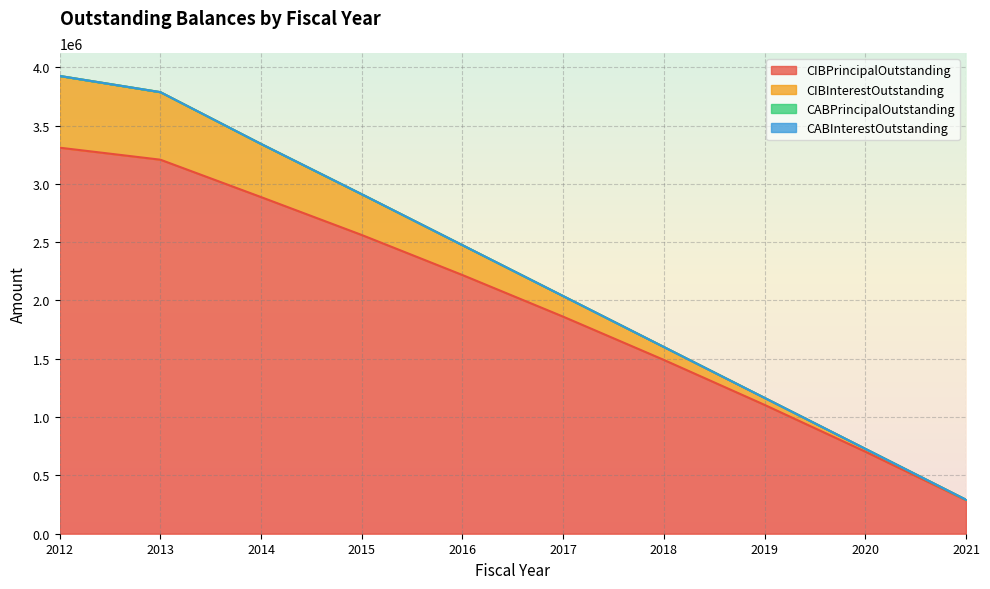

What is the spread (max minus min) of values at 2014?

2886382.5